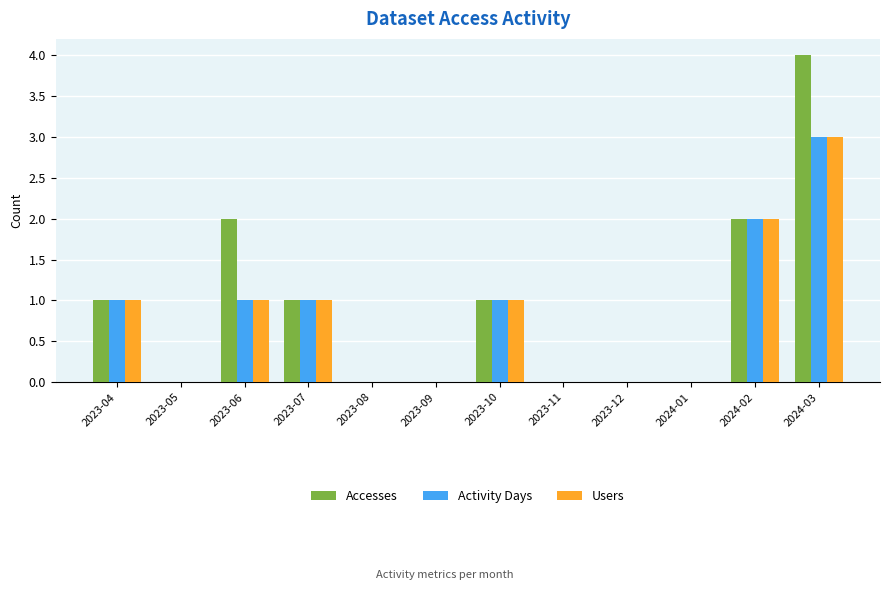

Which category has the highest value across all series?

2024-03